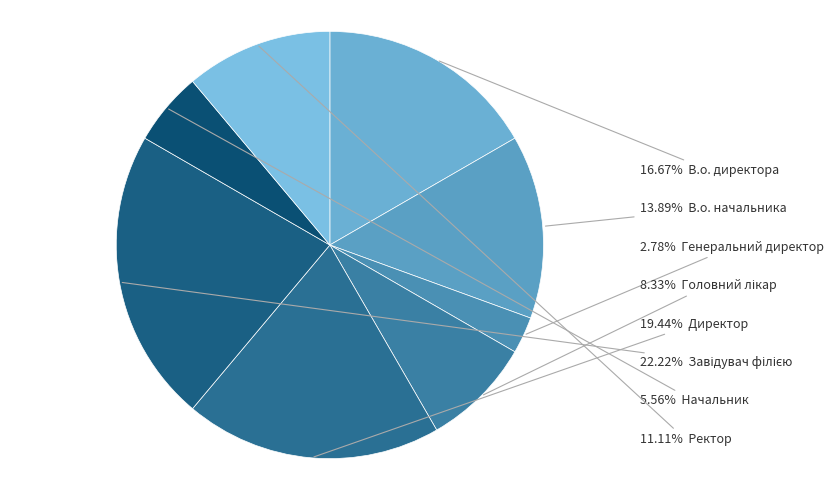

Count the number of slices in the pie.

8